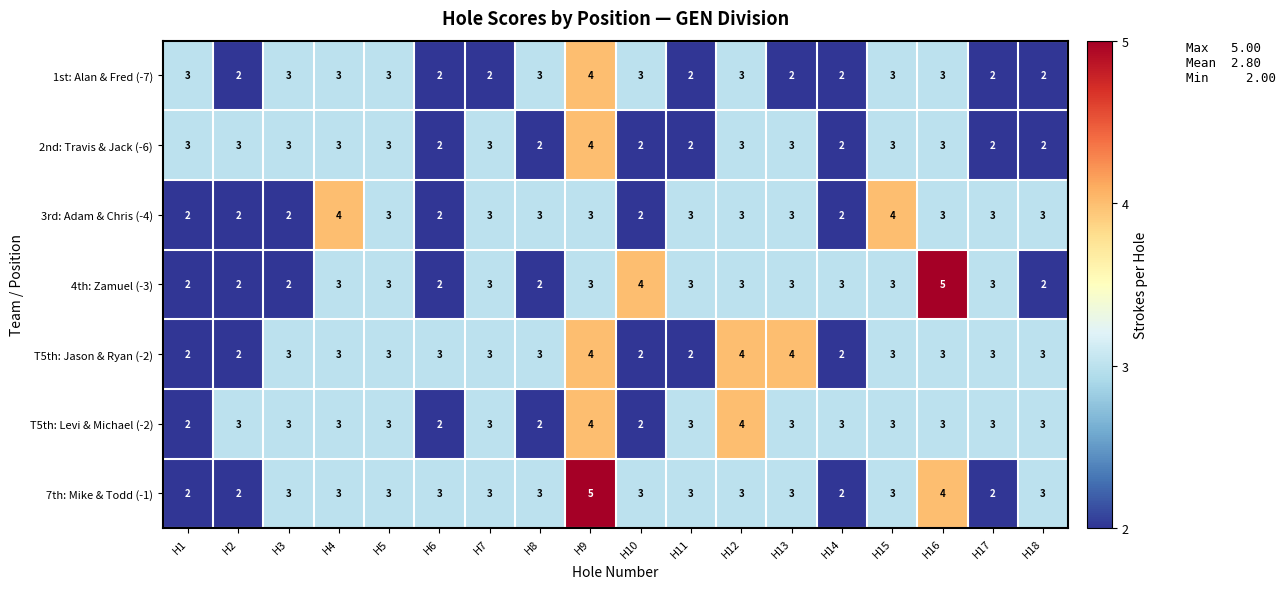

The value of 4th: Zamuel (-3) at H6 is 3. True or false?

False